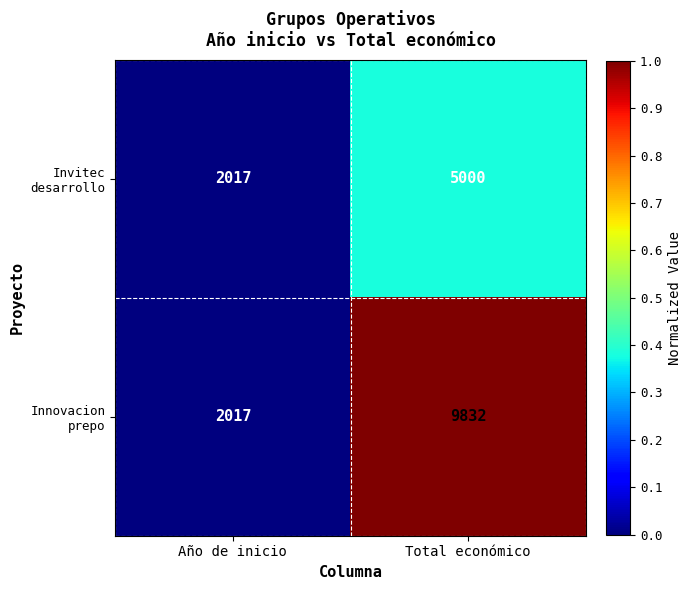

What is the spread (max minus min) of values at Total económico?

4832